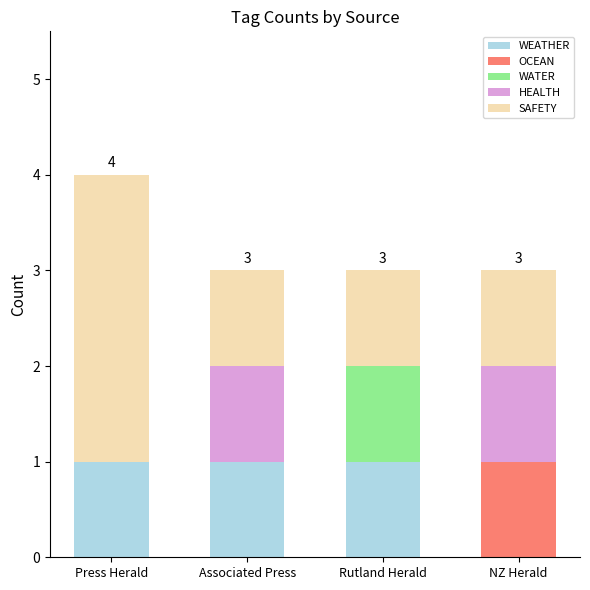

What is the total value across all series at NZ Herald?

3